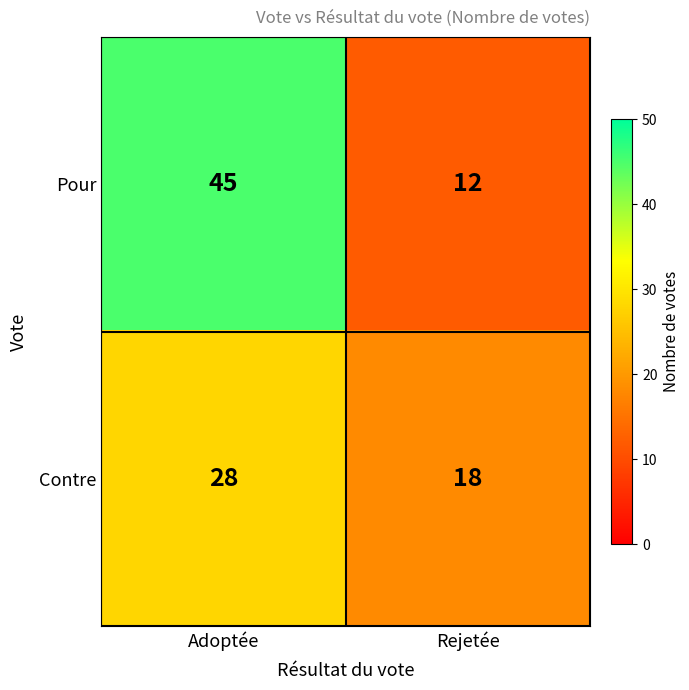

What is the average value of the Contre series?

23